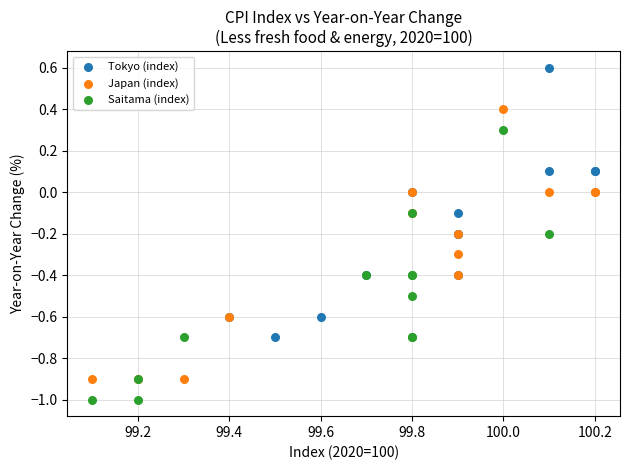

Which series contains the highest Y value?

Tokyo (index)